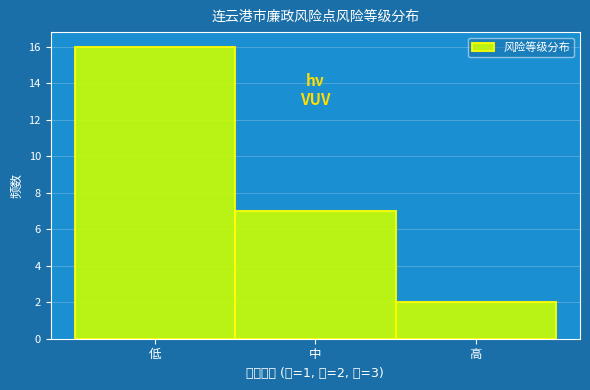

Reading left to right, transcribe all the data shown in this chart.

低=16	中=7	高=2